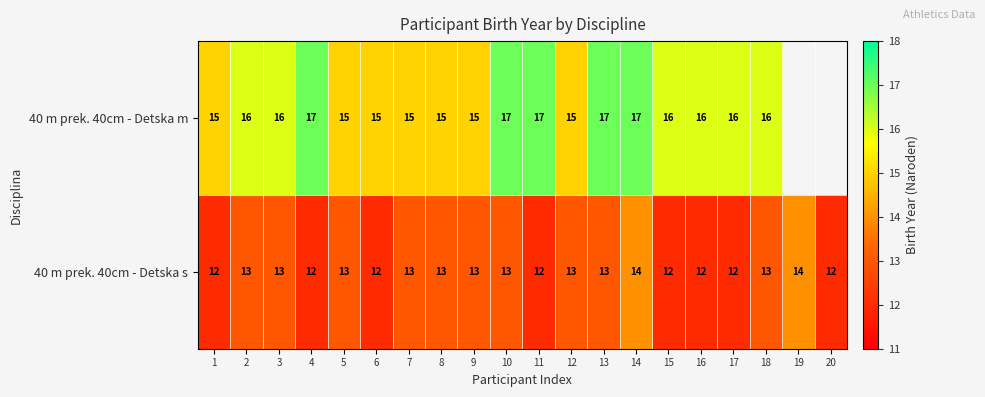

Count the 40 m prek. 40cm - Detska s values in the range 12 to 13.

18